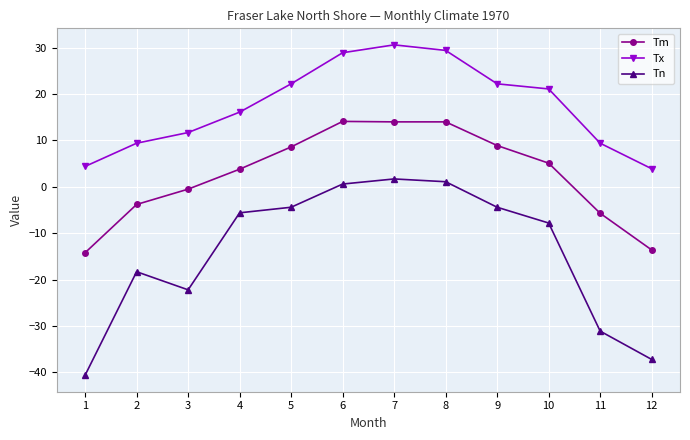

At which category does Tn reach its first local peak?

2